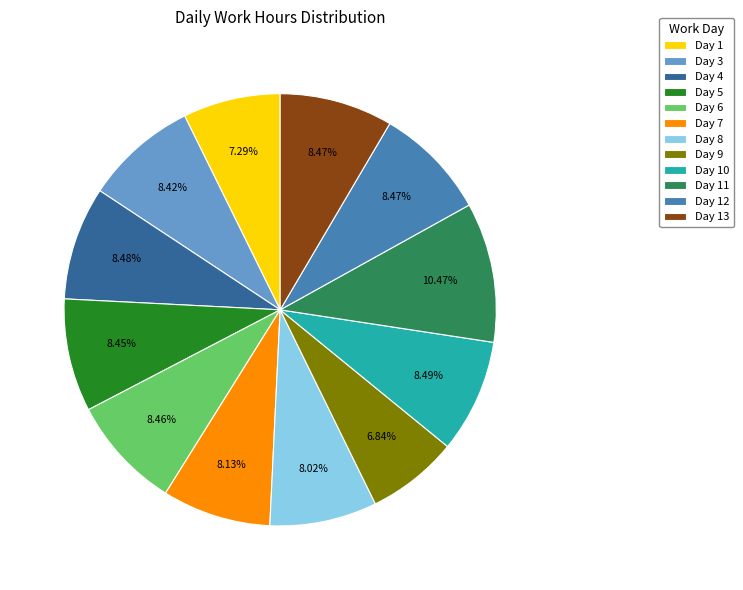

To the nearest percent, what is the average slice percentage?

8%